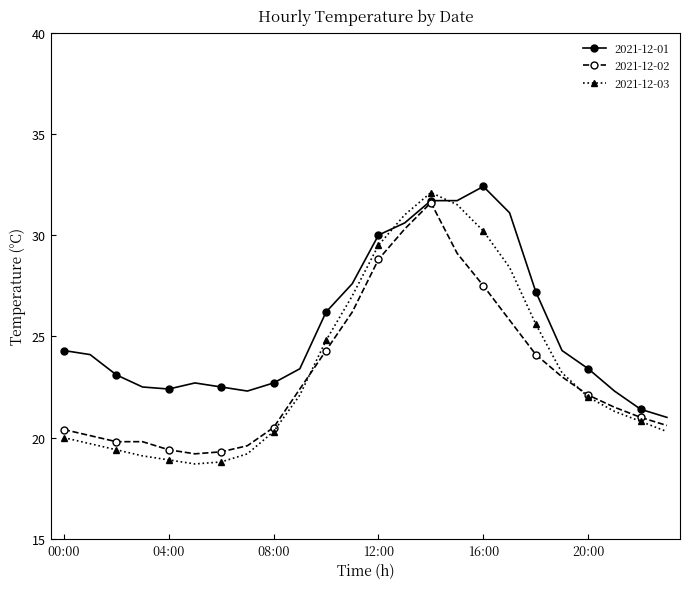

At how many categories does at least one series exceed 20?

24